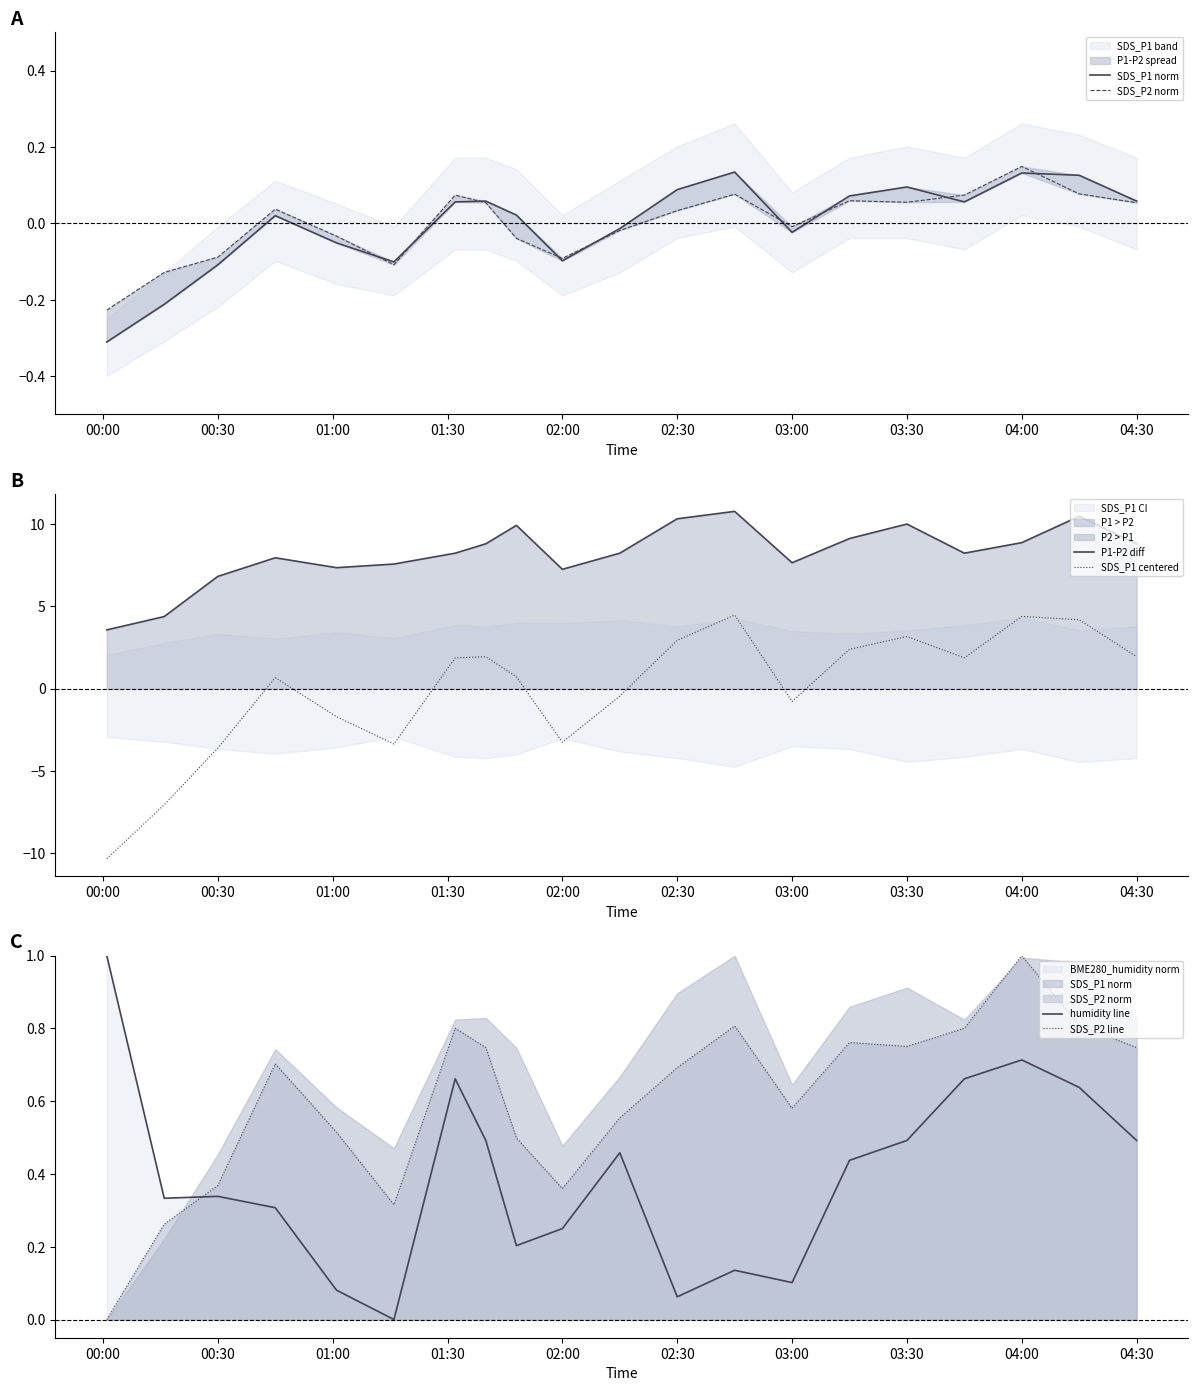

True or false: P1-P2 diff and SDS_P1 centered intersect in this chart.

False